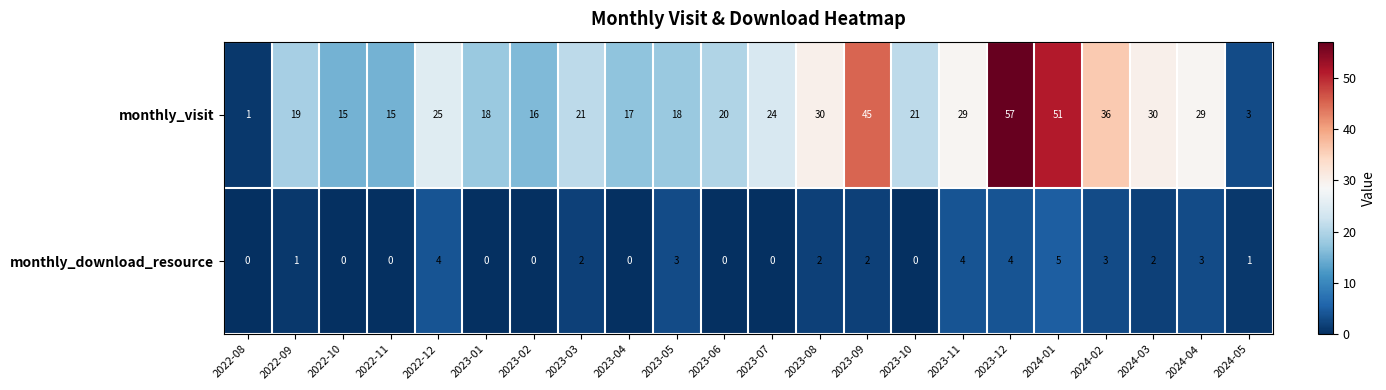

Which series changed the most between 2022-08 and 2023-06?

monthly_visit